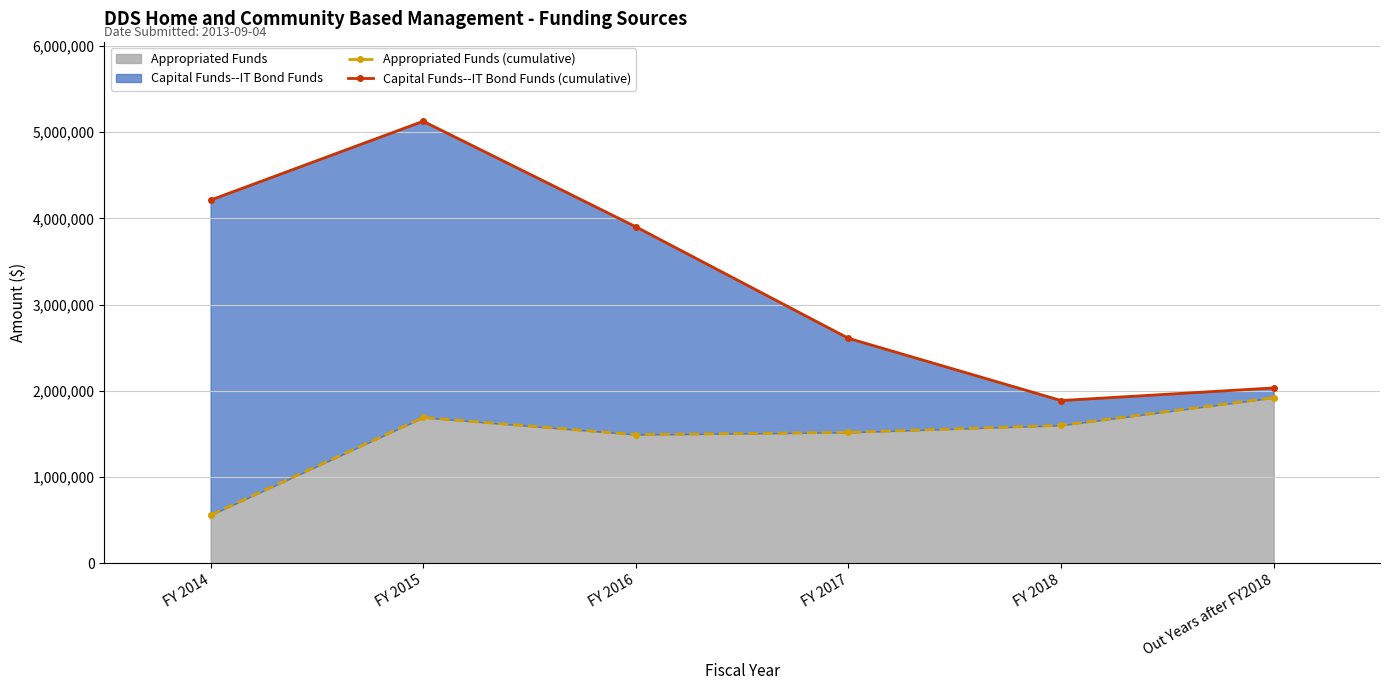

Does the chart display data point markers on the line(s)?

Yes